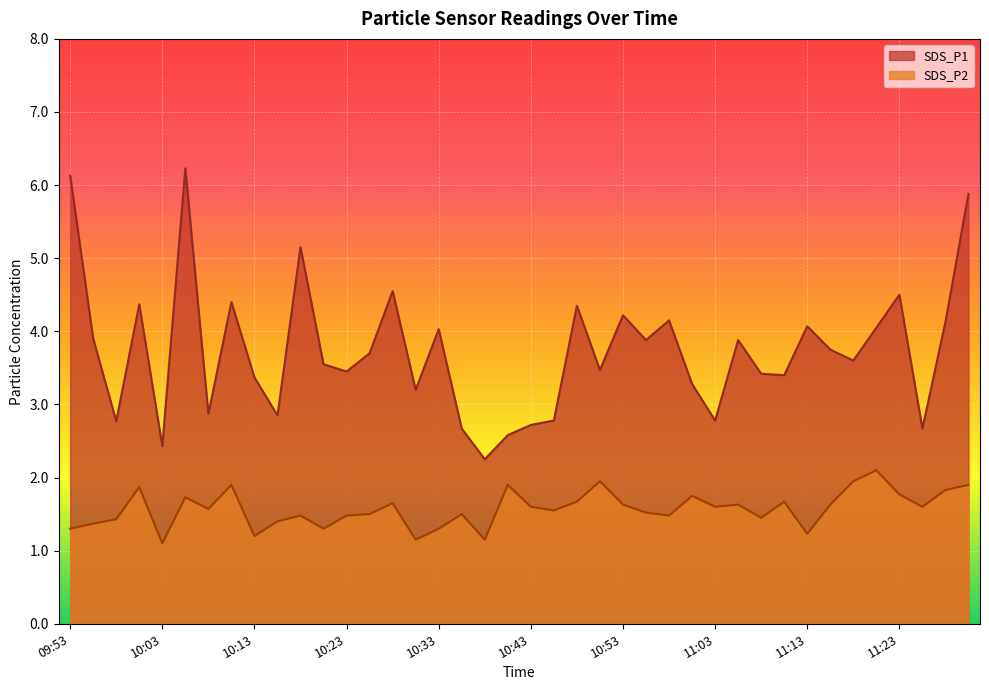

Reading left to right, what are all the values shown in this chart?

SDS_P1: 09:53=6.1	09:56=3.9	09:58=2.8	10:01=4.4	10:03=2.4	10:06=6.2	10:08=2.9	10:11=4.4	10:13=3.4	10:16=2.9	10:18=5.2	10:21=3.5	10:23=3.5	10:26=3.7	10:28=4.5	10:31=3.2	10:33=4.0	10:36=2.7	10:38=2.2	10:40=2.6	10:43=2.7	10:45=2.8	10:48=4.3	10:51=3.5	10:53=4.2	10:56=3.9	10:59=4.2	11:01=3.3	11:03=2.8	11:06=3.9	11:08=3.4	11:11=3.4	11:13=4.1	11:16=3.8	11:18=3.6	11:20=4.0	11:23=4.5	11:26=2.7	11:28=4.1	11:31=5.9
SDS_P2: 09:53=1.3	09:56=1.4	09:58=1.4	10:01=1.9	10:03=1.1	10:06=1.7	10:08=1.6	10:11=1.9	10:13=1.2	10:16=1.4	10:18=1.5	10:21=1.3	10:23=1.5	10:26=1.5	10:28=1.6	10:31=1.1	10:33=1.3	10:36=1.5	10:38=1.1	10:40=1.9	10:43=1.6	10:45=1.6	10:48=1.7	10:51=1.9	10:53=1.6	10:56=1.5	10:59=1.5	11:01=1.8	11:03=1.6	11:06=1.6	11:08=1.4	11:11=1.7	11:13=1.2	11:16=1.6	11:18=1.9	11:20=2.1	11:23=1.8	11:26=1.6	11:28=1.8	11:31=1.9